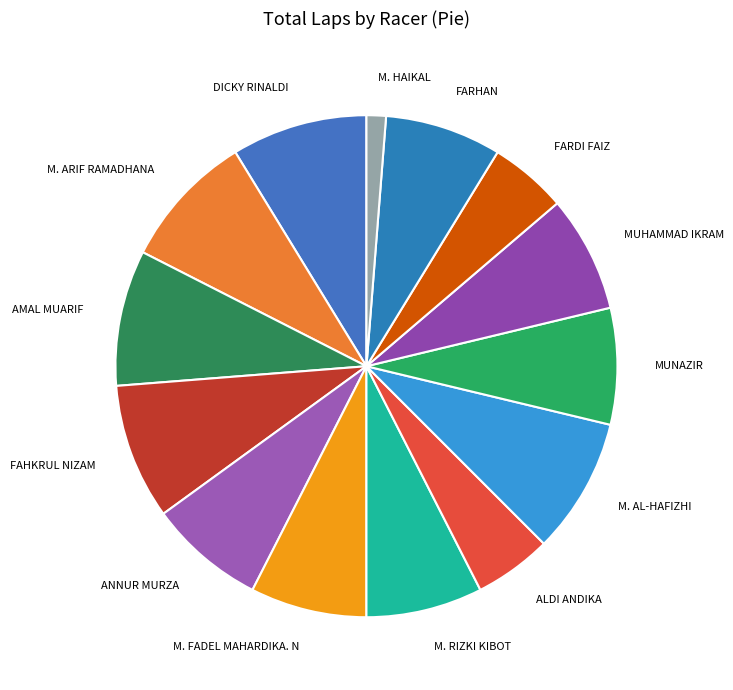

What is the smallest slice in the pie chart?

M. HAIKAL